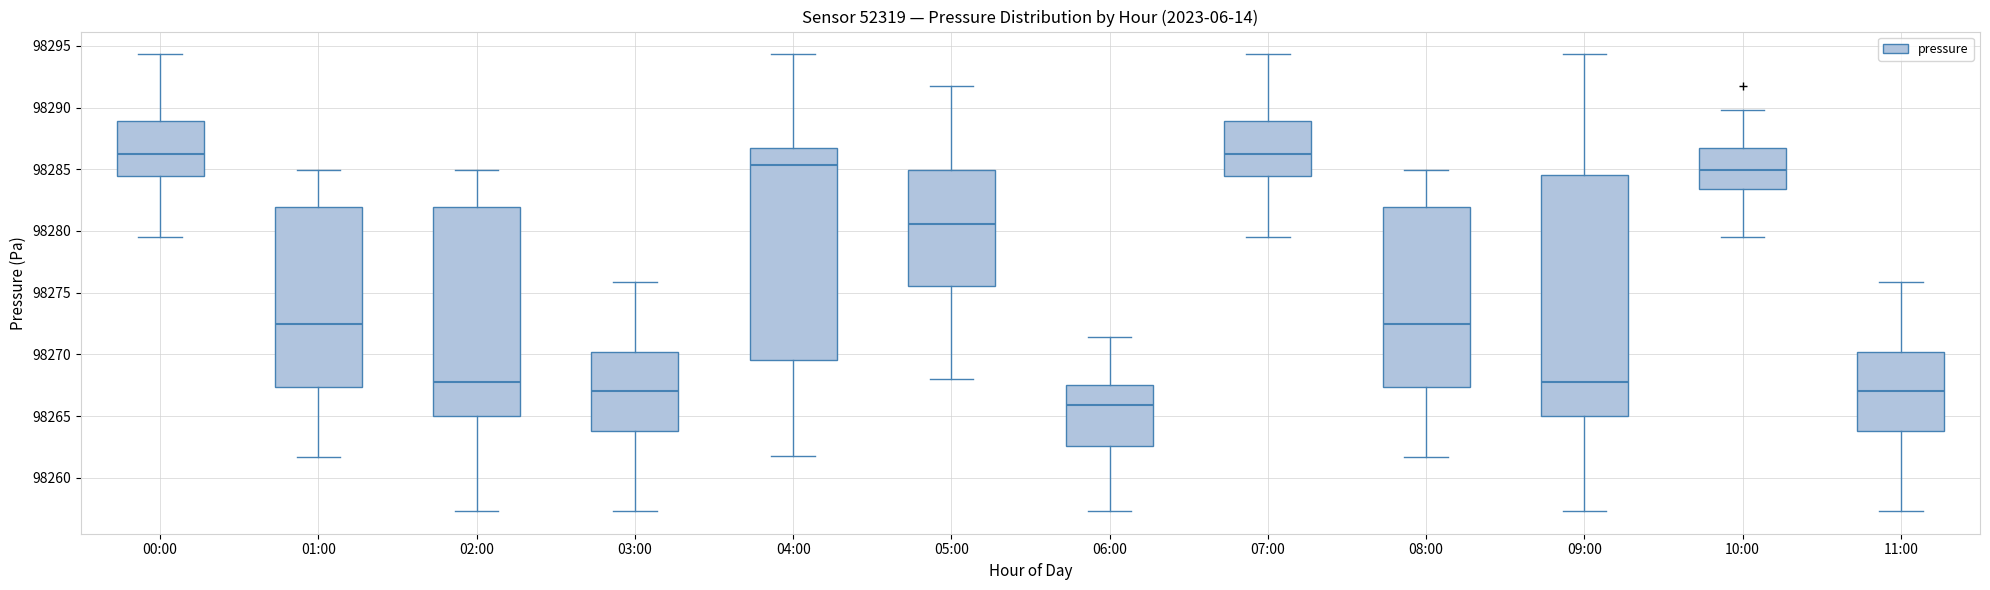

Reading left to right, read every box against the y-axis: the position of its median line, the range the box covers, and the ends of its whiskers. The values are not printed on the chart, so give them approximately, as read against the axis.

00:00: median 98286.5, box 98284.5 to 98289.0, whiskers 98279.5 to 98294.5
01:00: median 98272.5, box 98267.5 to 98282.0, whiskers 98261.5 to 98285.0
02:00: median 98268.0, box 98265.0 to 98282.0, whiskers 98257.5 to 98285.0
03:00: median 98267.0, box 98264.0 to 98270.0, whiskers 98257.5 to 98276.0
04:00: median 98285.5, box 98269.5 to 98287.0, whiskers 98261.5 to 98294.5
05:00: median 98280.5, box 98275.5 to 98285.0, whiskers 98268.0 to 98292.0
06:00: median 98266.0, box 98262.5 to 98267.5, whiskers 98257.5 to 98271.5
07:00: median 98286.5, box 98284.5 to 98289.0, whiskers 98279.5 to 98294.5
08:00: median 98272.5, box 98267.5 to 98282.0, whiskers 98261.5 to 98285.0
09:00: median 98268.0, box 98265.0 to 98284.5, whiskers 98257.5 to 98294.5
10:00: median 98285.0, box 98283.5 to 98286.5, whiskers 98279.5 to 98290.0
11:00: median 98267.0, box 98264.0 to 98270.0, whiskers 98257.5 to 98276.0